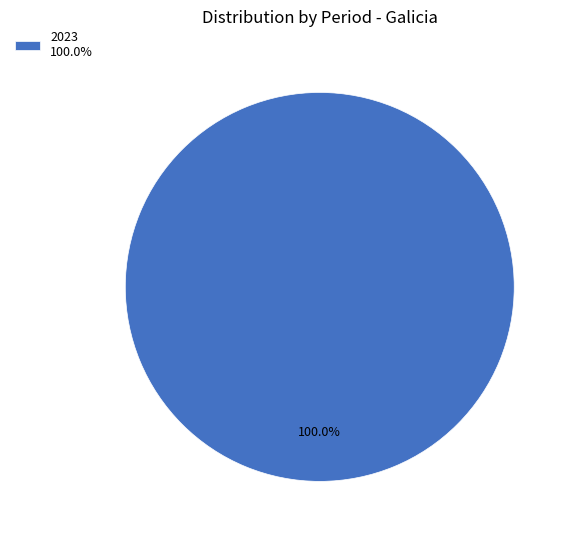

Rank the categories by value from highest to lowest.

2023 100.0%